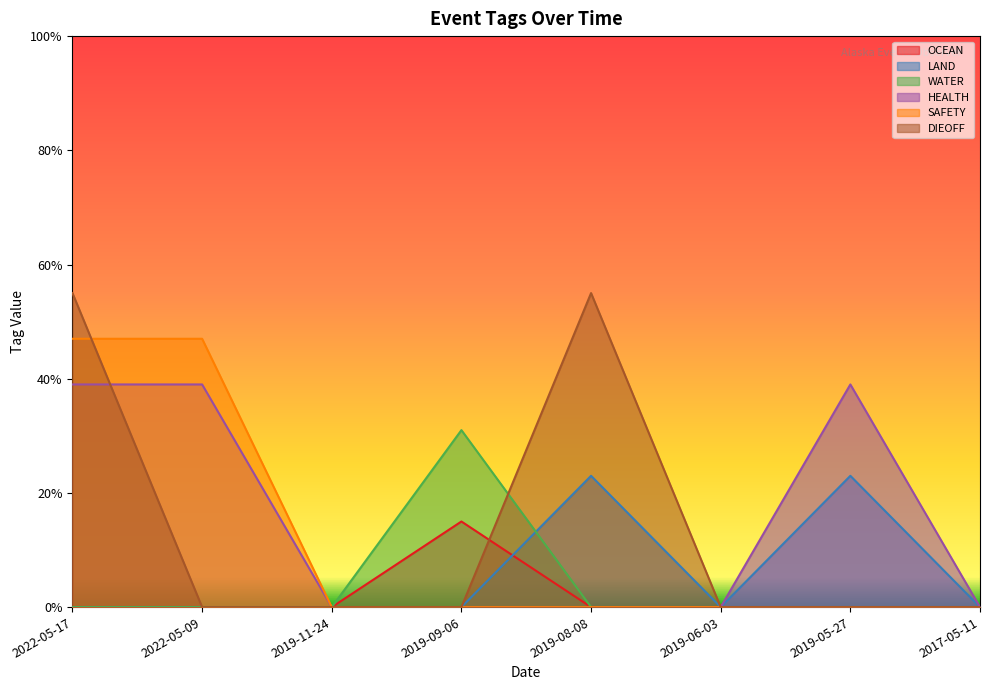

How many SAFETY values are between 0 and 1?

8